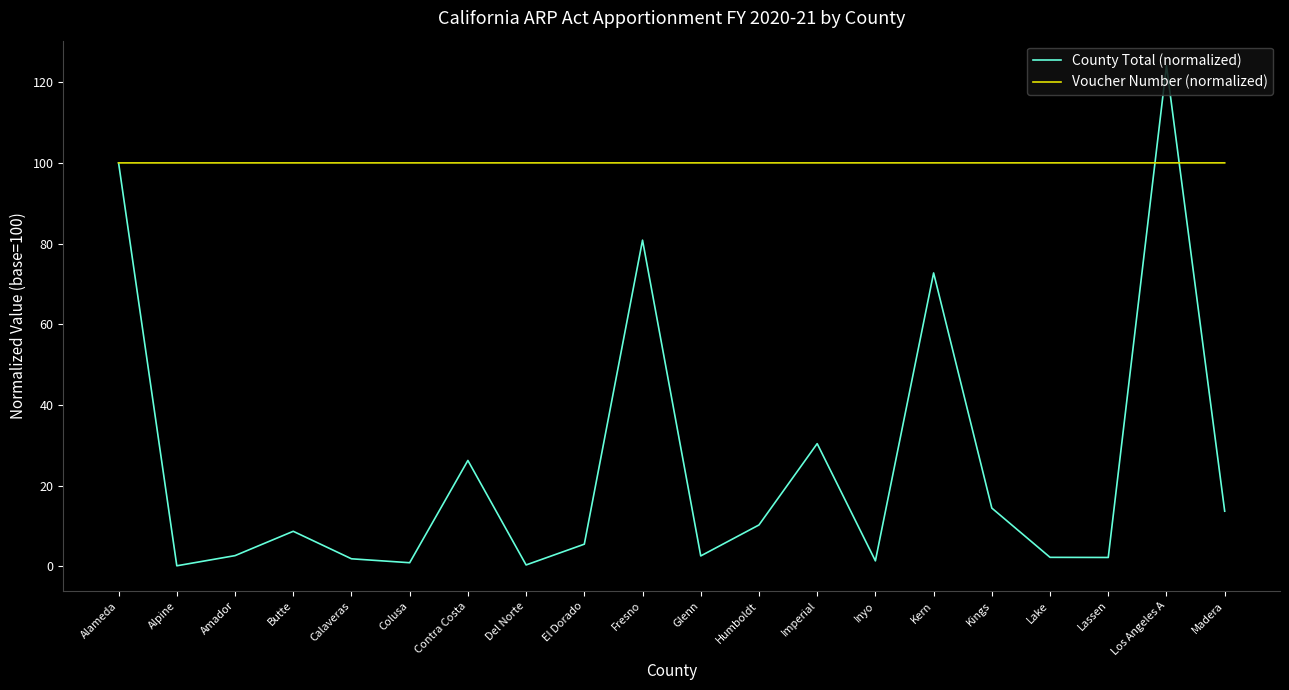

Rank the series by their average value, from lowest to highest.

County Total (normalized), Voucher Number (normalized)